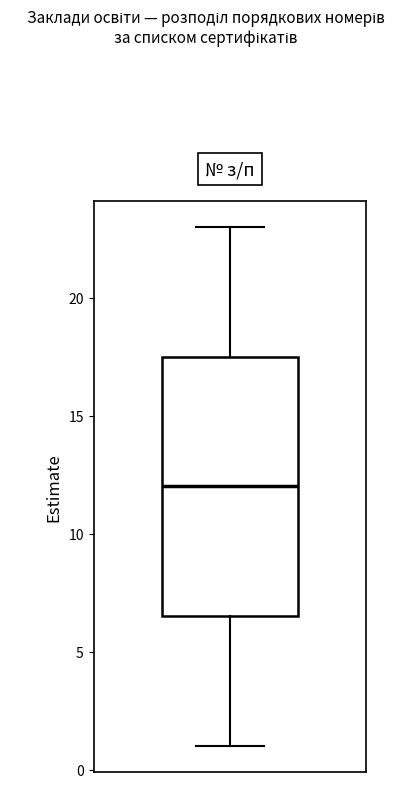

Read this box plot against the y-axis: the position of the median line, the range covered by the box, and the ends of both whiskers. The values are not printed on the chart, so give them approximately, as read against the axis.

median 12.0, box 6.5 to 17.5, whiskers 1.0 to 23.0